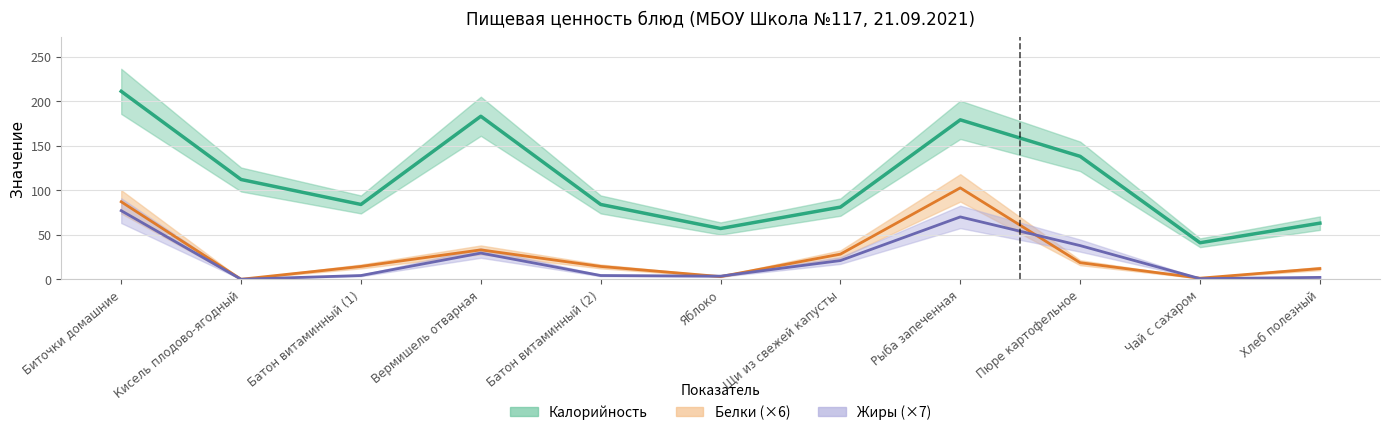

True or false: Калорийность has more than 0 interior local peaks.

True